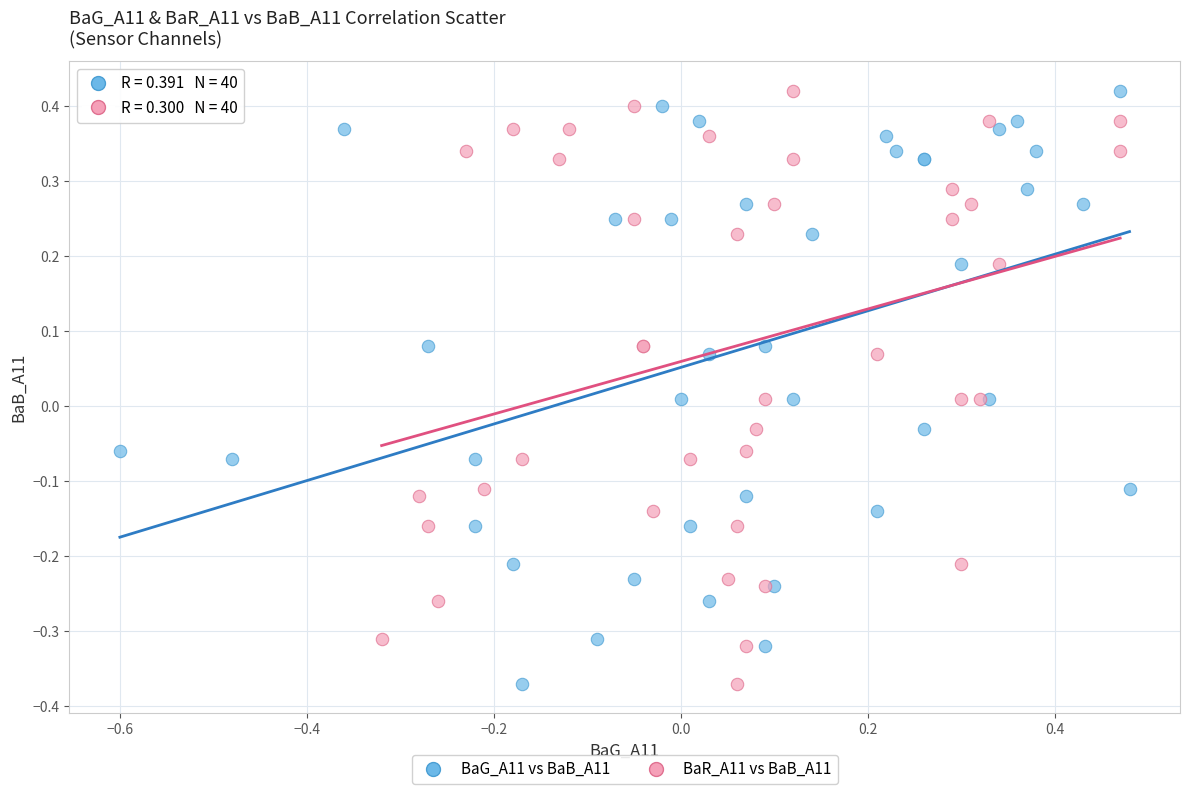

What are all the series names shown in the legend?

BaG_A11 vs BaB_A11, BaR_A11 vs BaB_A11